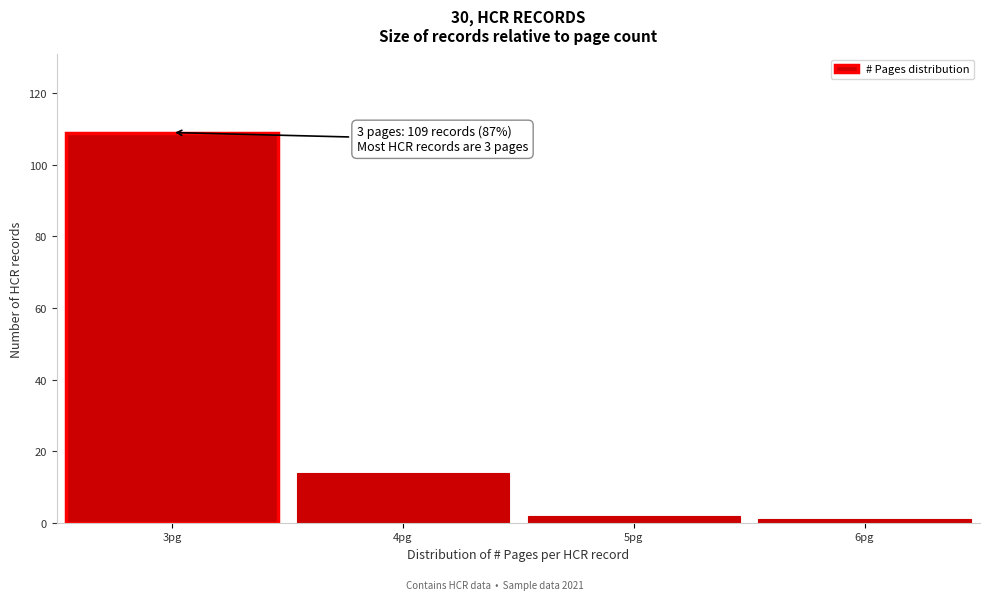

Which range on the x-axis has the tallest bar?

2.5 to 3.5